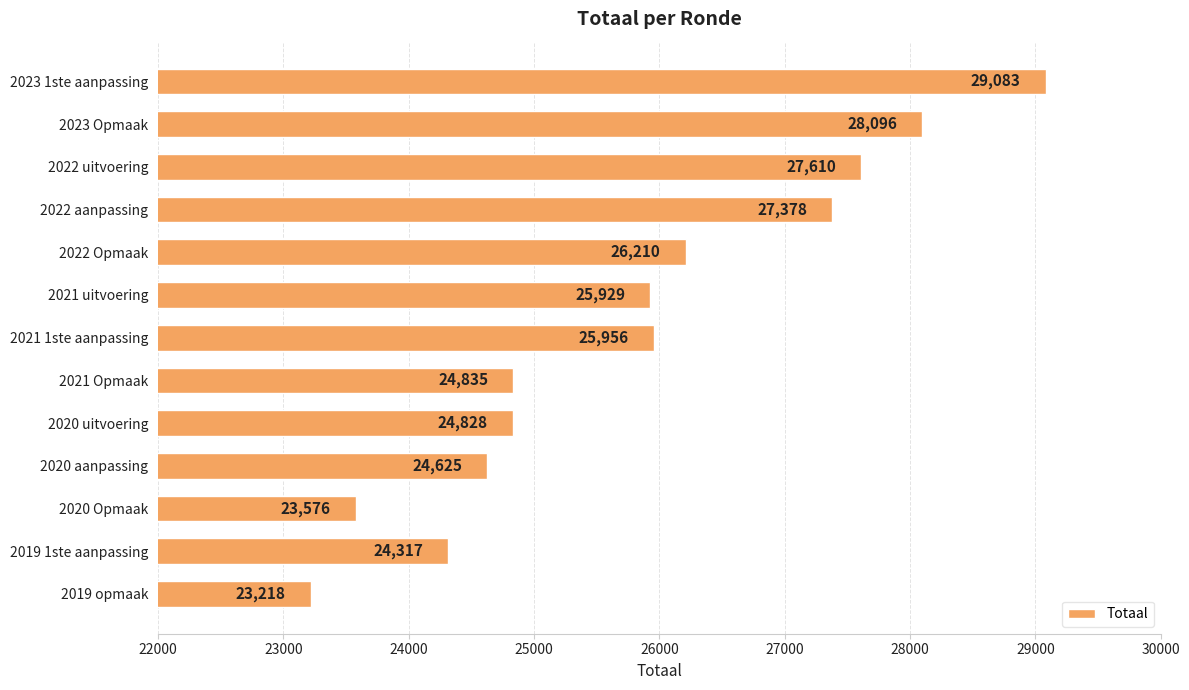

What is the change in value from 2023 1ste aanpassing to 2021 uitvoering?

-3154